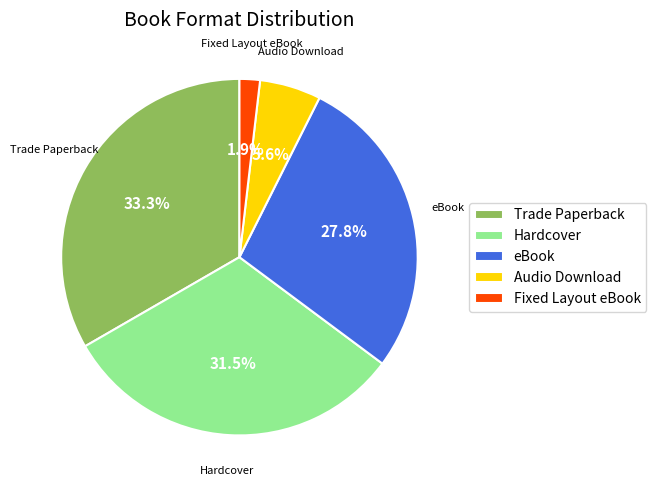

Between Fixed Layout eBook and eBook, which is larger?

eBook